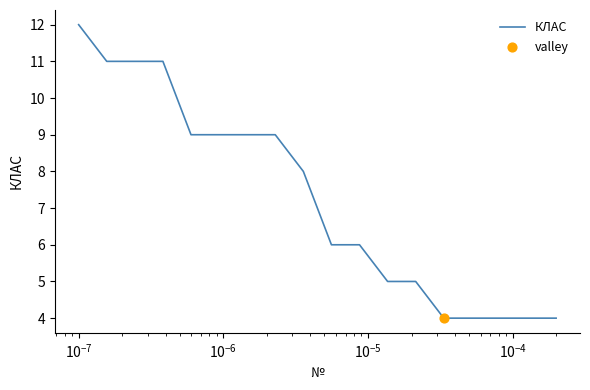

What is the greatest value displayed?

12